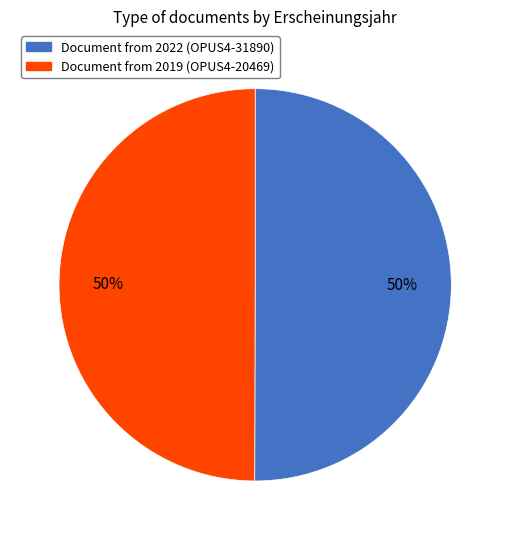

To the nearest percent, what is the average slice percentage?

50%